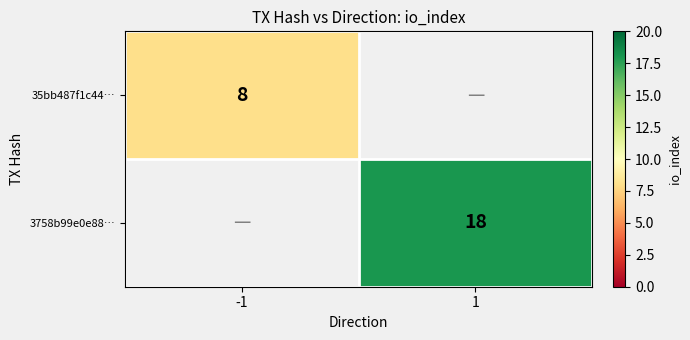

At how many categories does at least one series exceed 11?

1